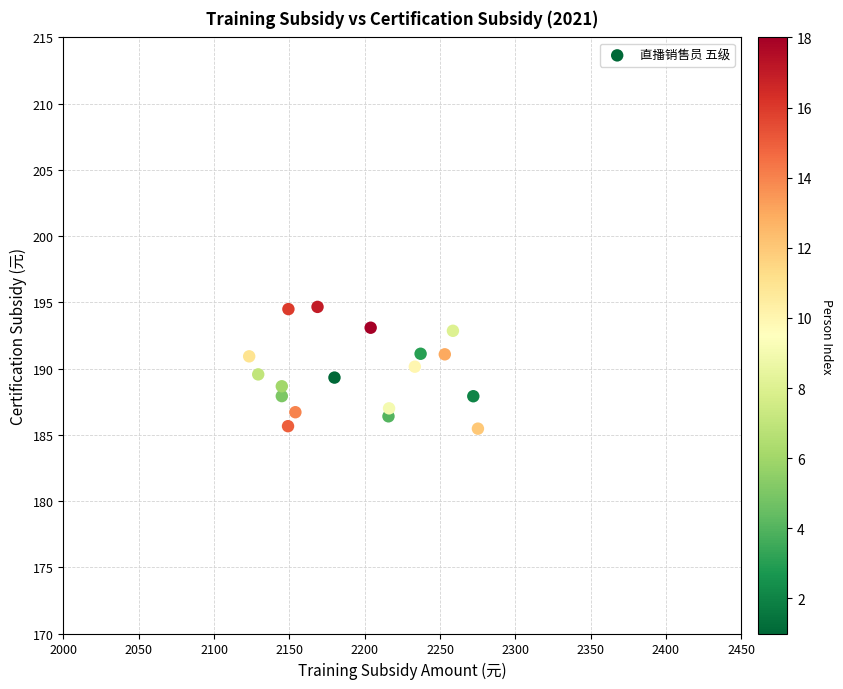

What is the range of Y values (max minus min)?

9.2